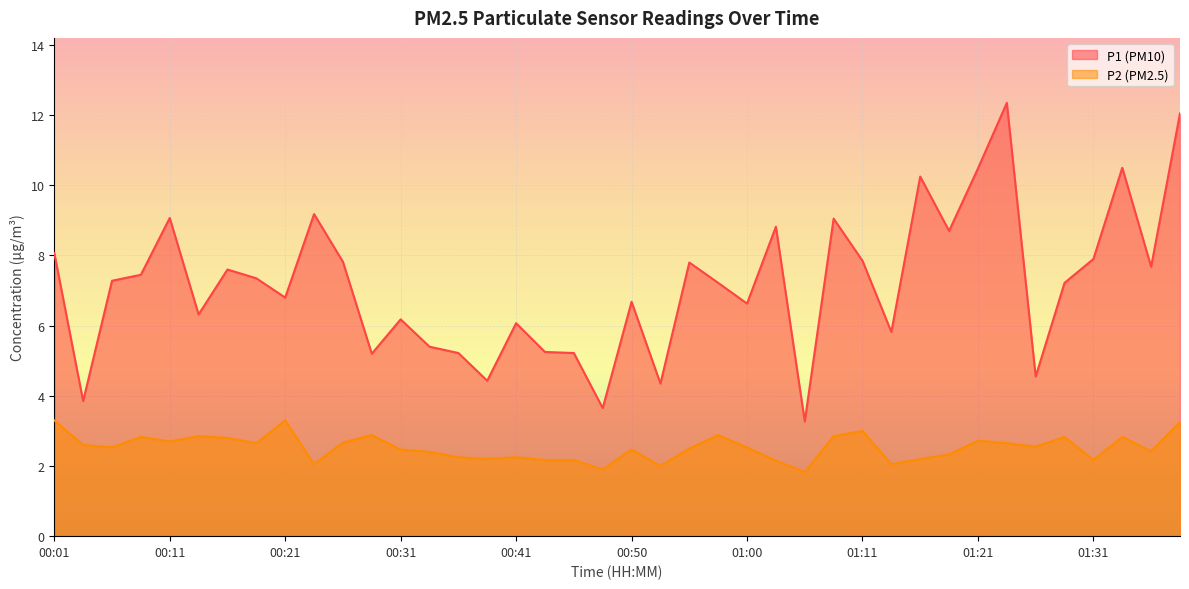

What is the label of the 19th point from the left?

00:45